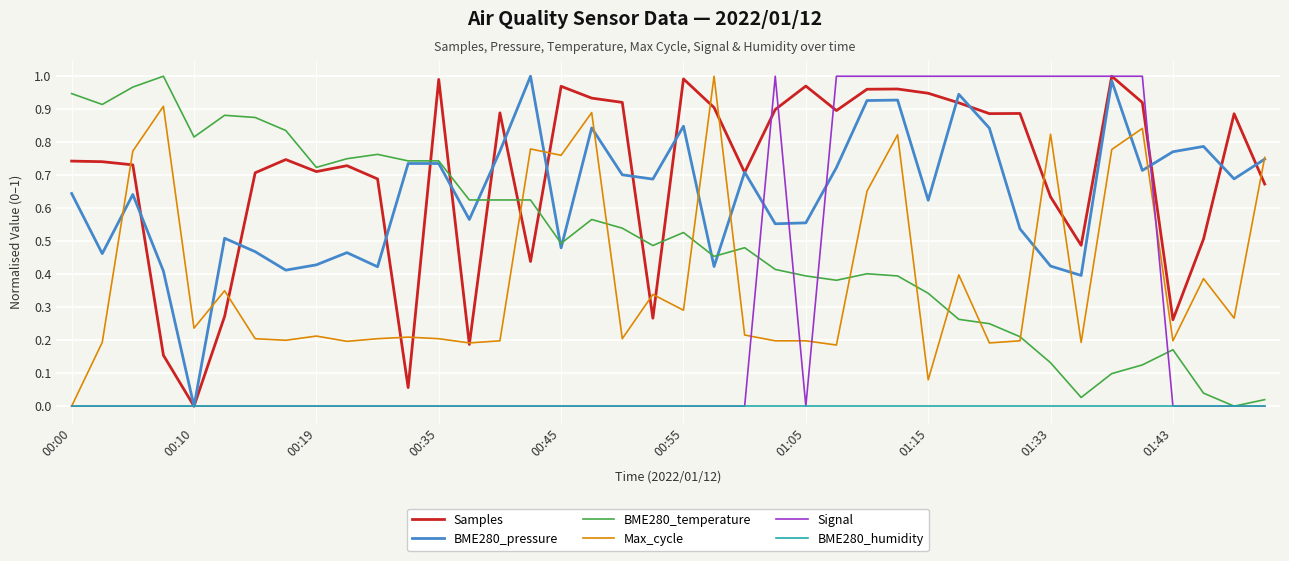

After their last crossing, which series has the higher values: Samples or BME280_temperature?

Samples